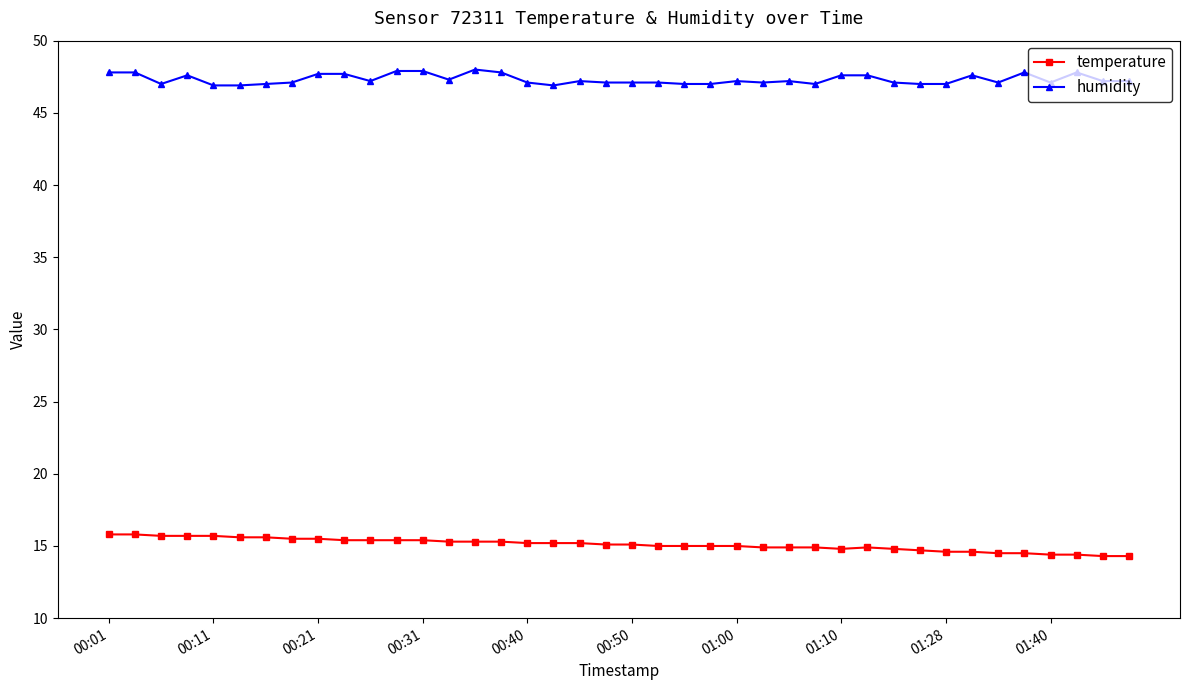

What is the maximum value shown in the chart?

48.0